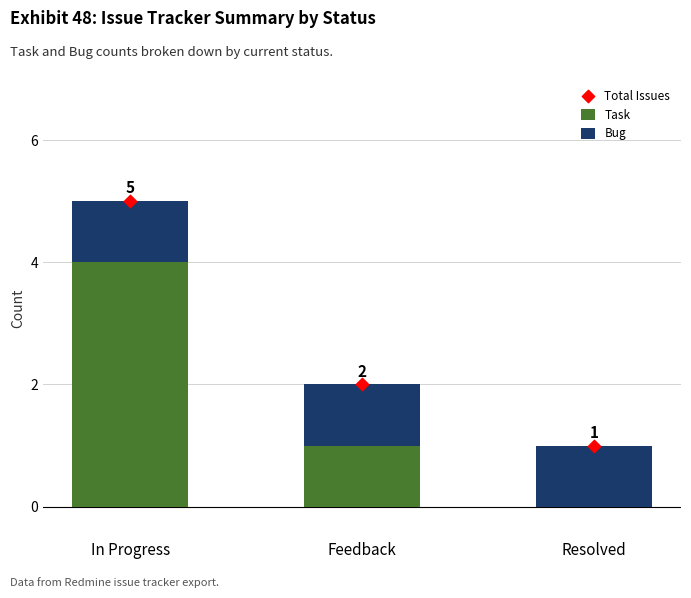

Which series contains the highest Y value?

Total Issues